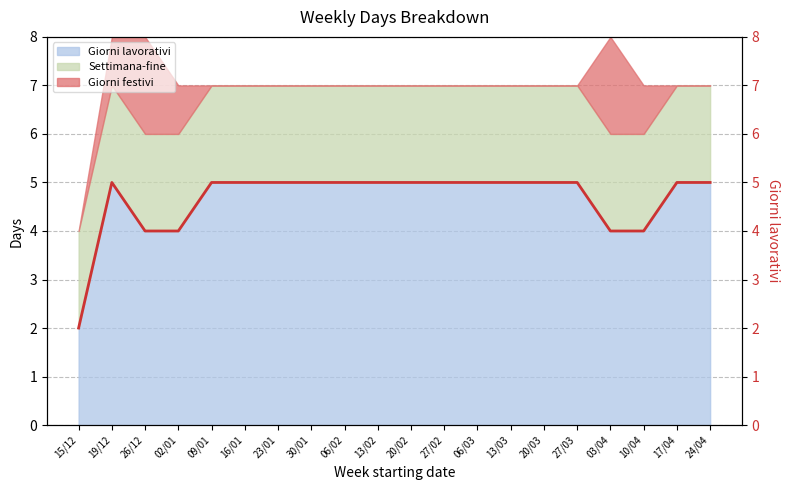

Reading left to right, list all the values displayed in this chart.

2	5	4	4	5	5	5	5	5	5	5	5	5	5	5	5	4	4	5	5